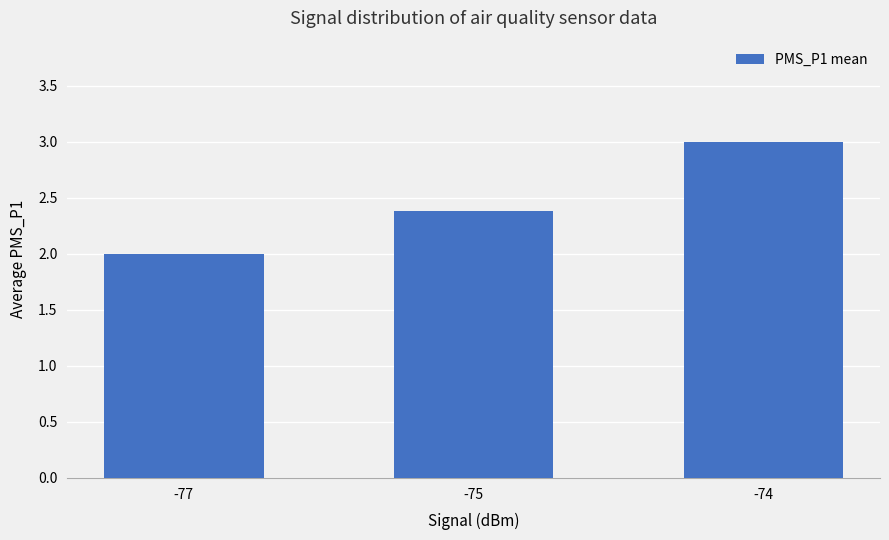

What is the sum of the values at -75 and -77?

4.4